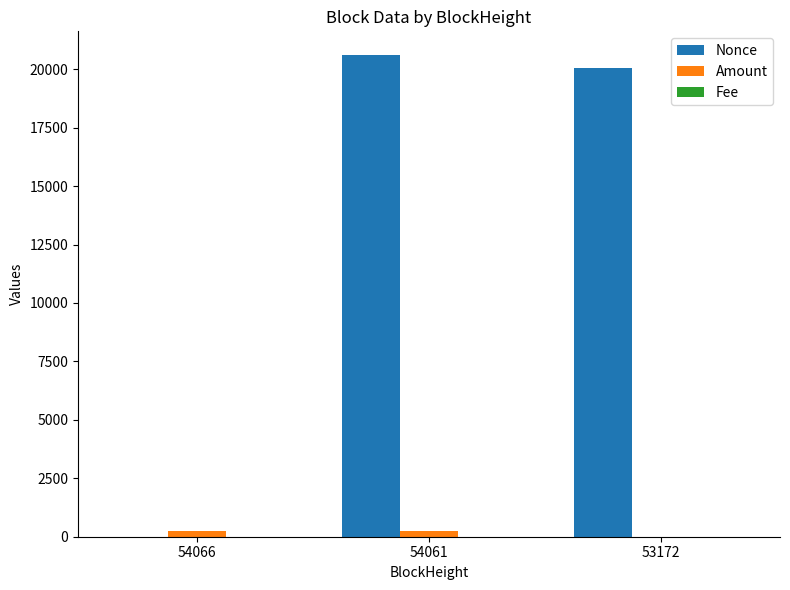

Which series has the largest total across all categories?

Nonce